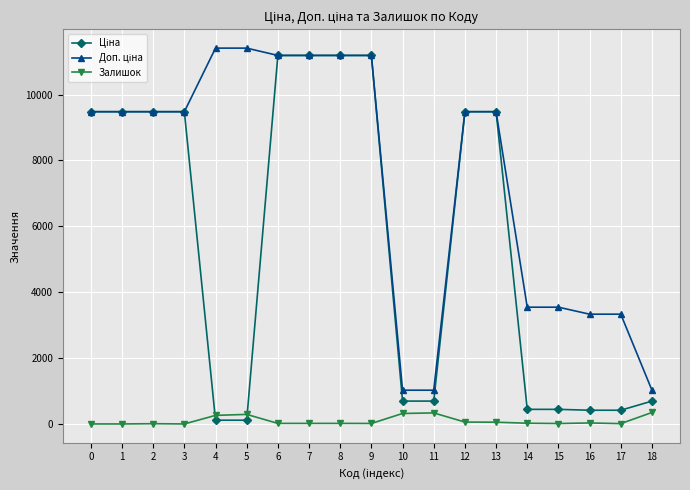

What is the greatest value displayed?

11410.0